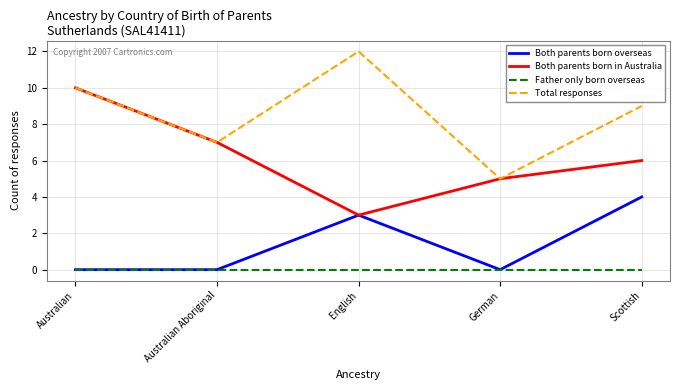

Which series has the largest total across all categories?

Total responses